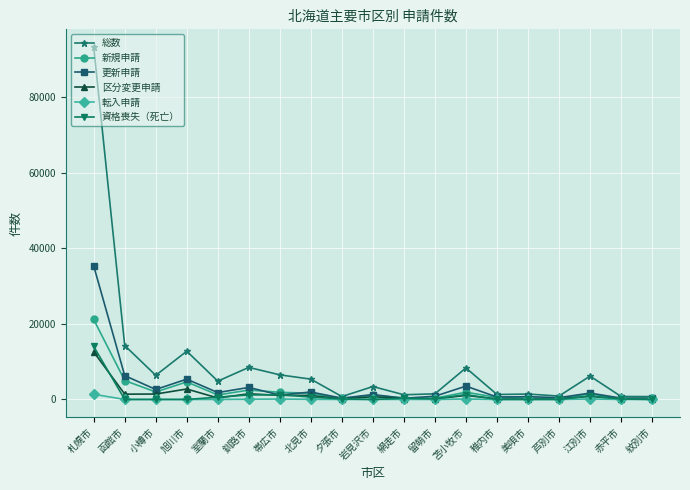

In 更新申請, how many points are lower than both neighbors (excluding endpoints)?

7